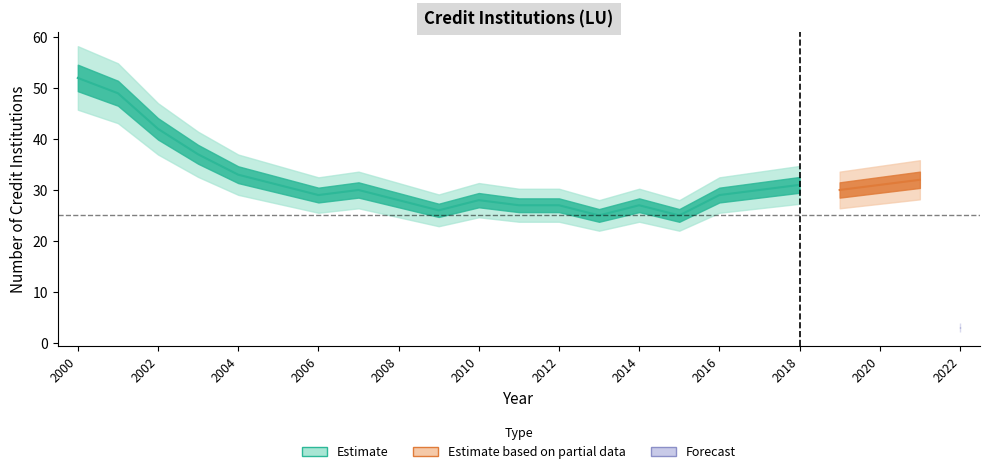

List the labels in order of value, largest first.

2000, 2001, 2002, 2003, 2004, 2021, 2005, 2018, 2020, 2007, 2017, 2019, 2006, 2016, 2008, 2010, 2011, 2012, 2014, 2009, 2013, 2015, 2022